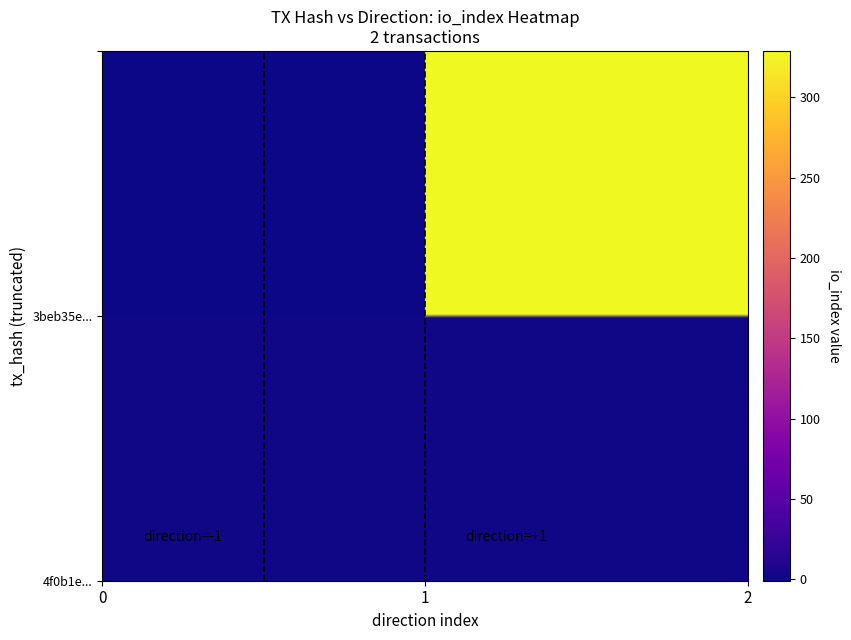

Which category has the highest value across all series?

1